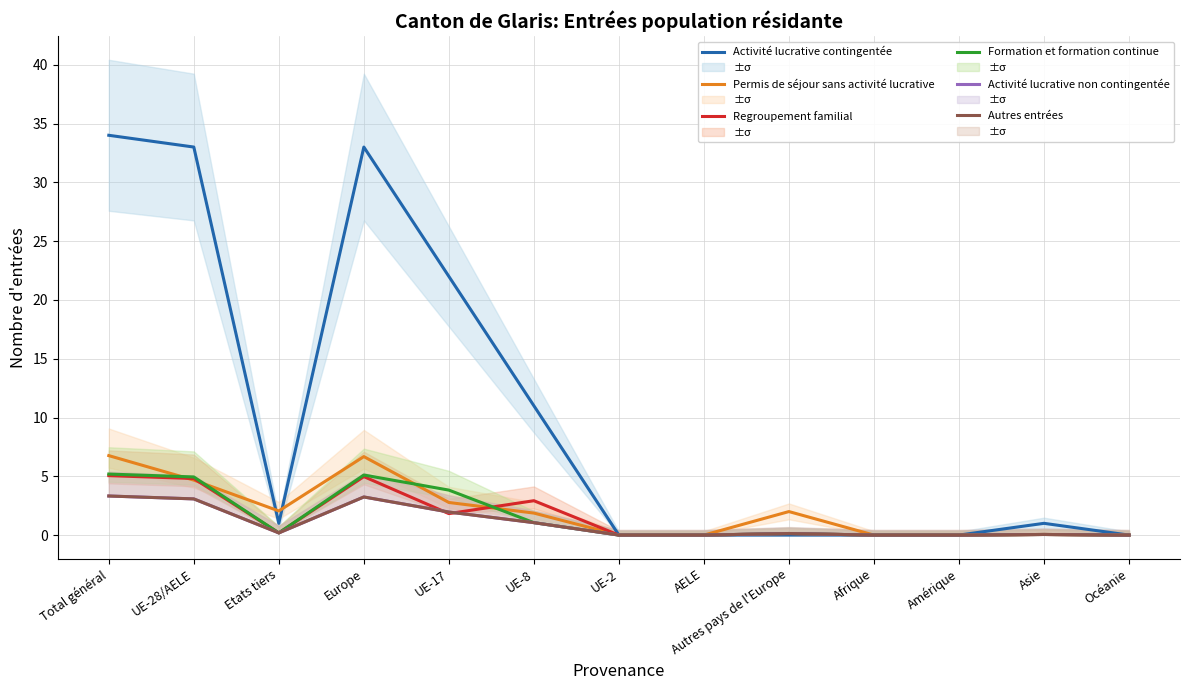

What is the difference between the second highest and minimum values in the Activité lucrative contingentée series?

33.0